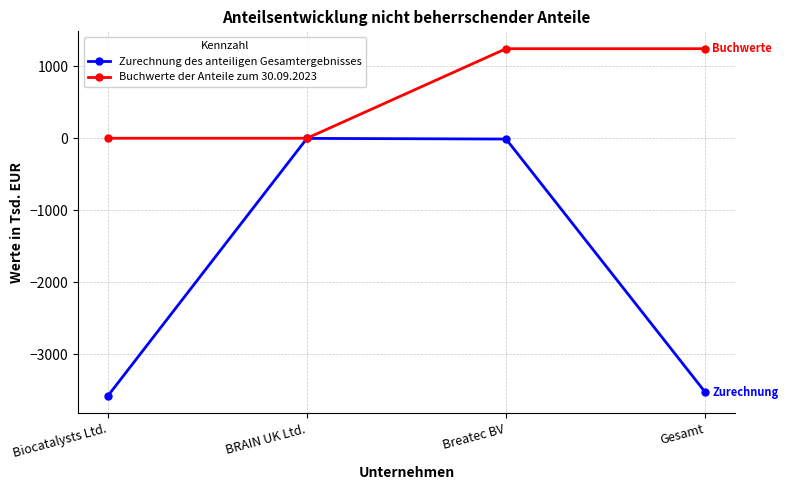

What are all the series names shown in the legend?

Zurechnung des anteiligen Gesamtergebnisses, Buchwerte der Anteile zum 30.09.2023